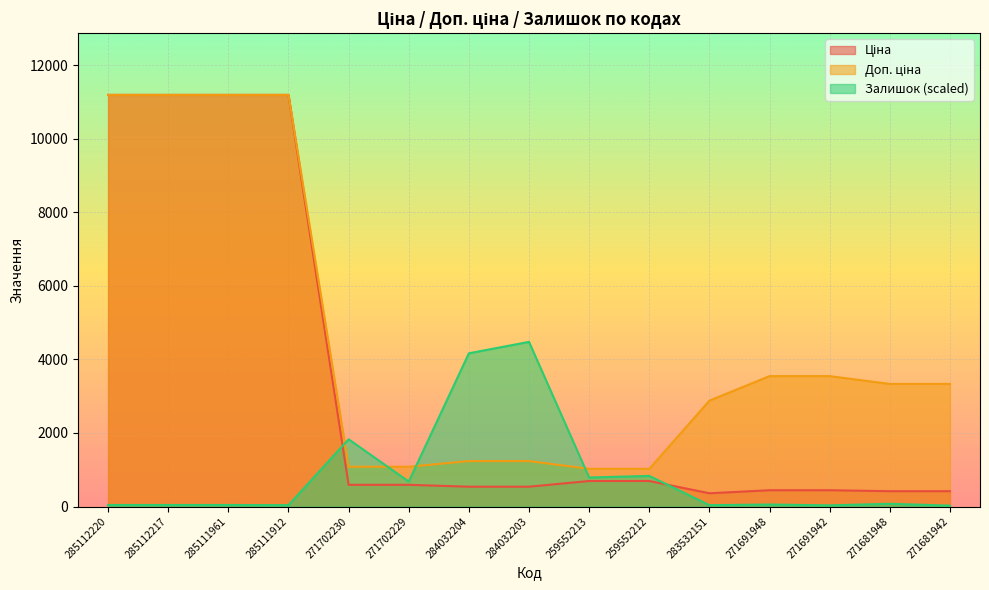

True or false: Ціна and Доп. ціна intersect in this chart.

False